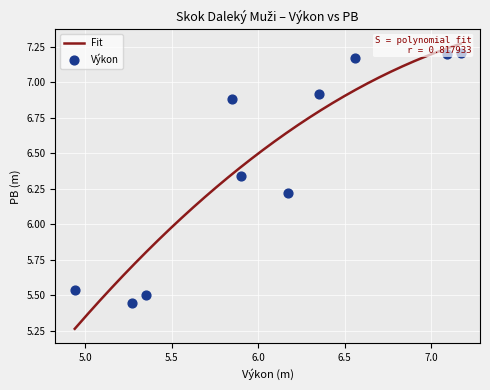

Is the value of PB at Havel David greater than the value of Výkon at Holeček Vojtěch?

Yes